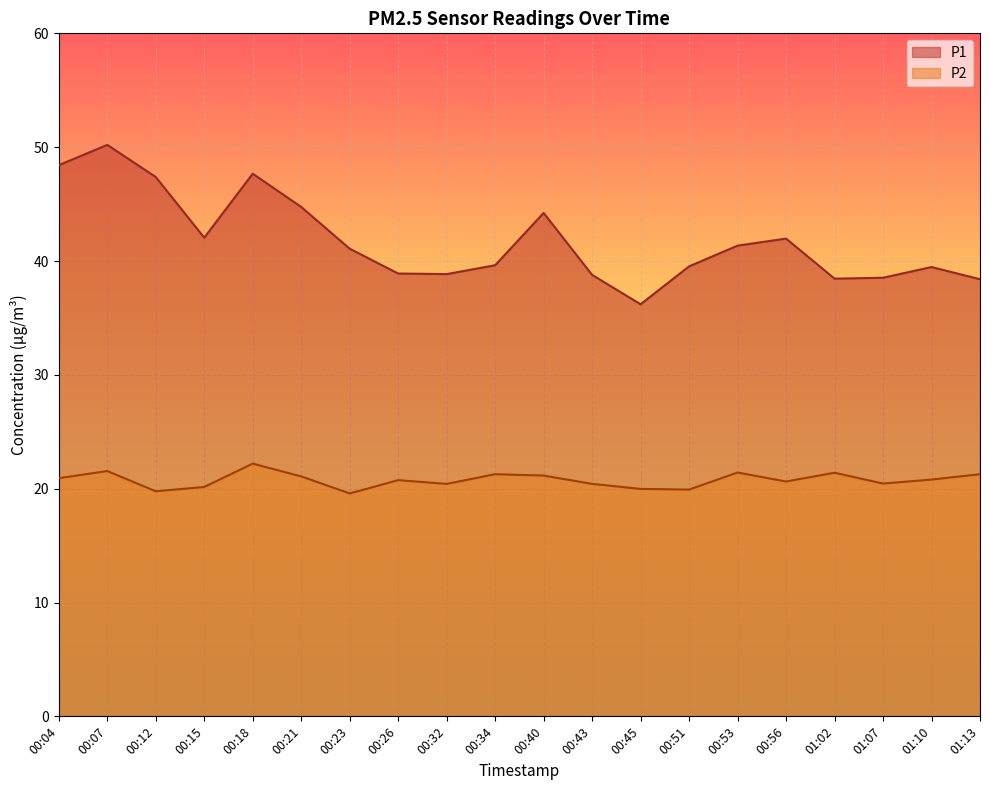

At which category is the sum across all series the highest?

00:07